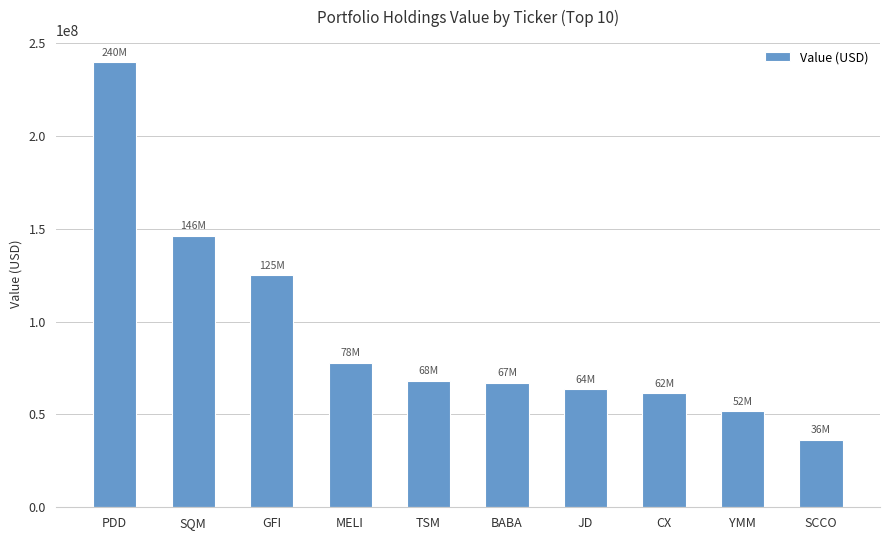

The value at CX is 61523000. True or false?

True